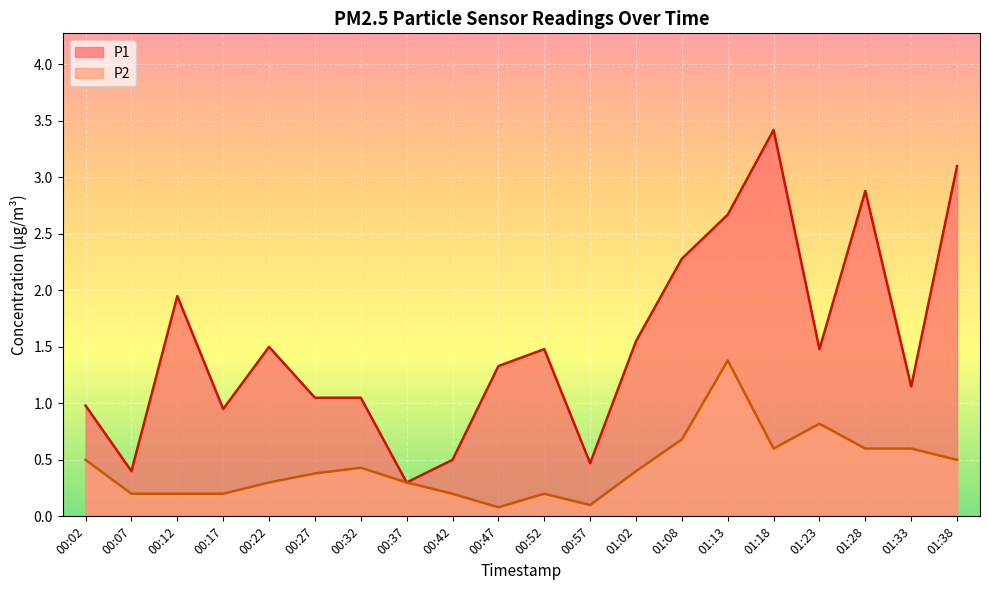

How many data points does each series have?

20